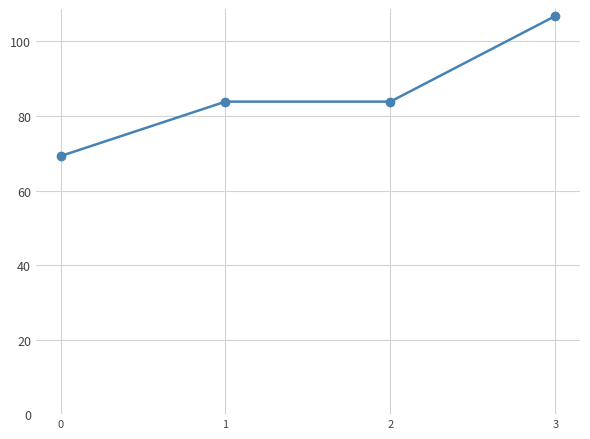

Approximately how many times larger is the value at 2 compared to 1?

1.0